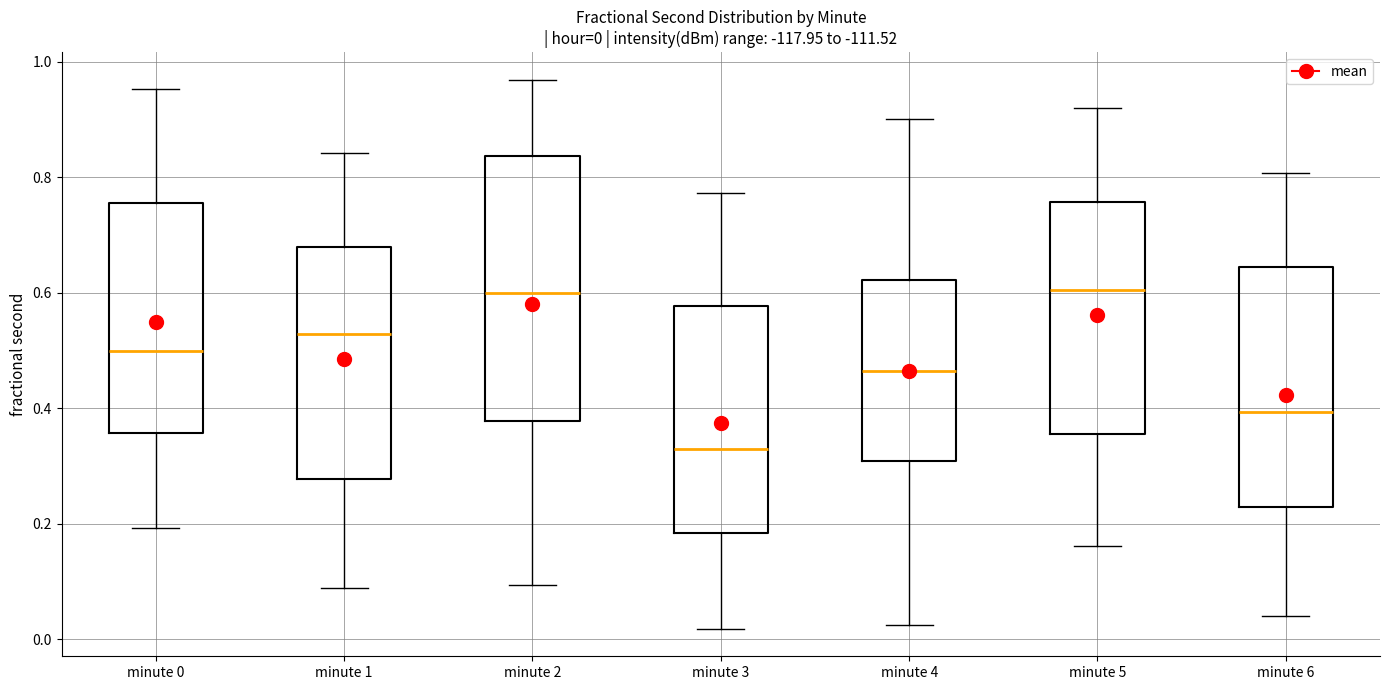

Which box's median line is the lowest?

minute 3